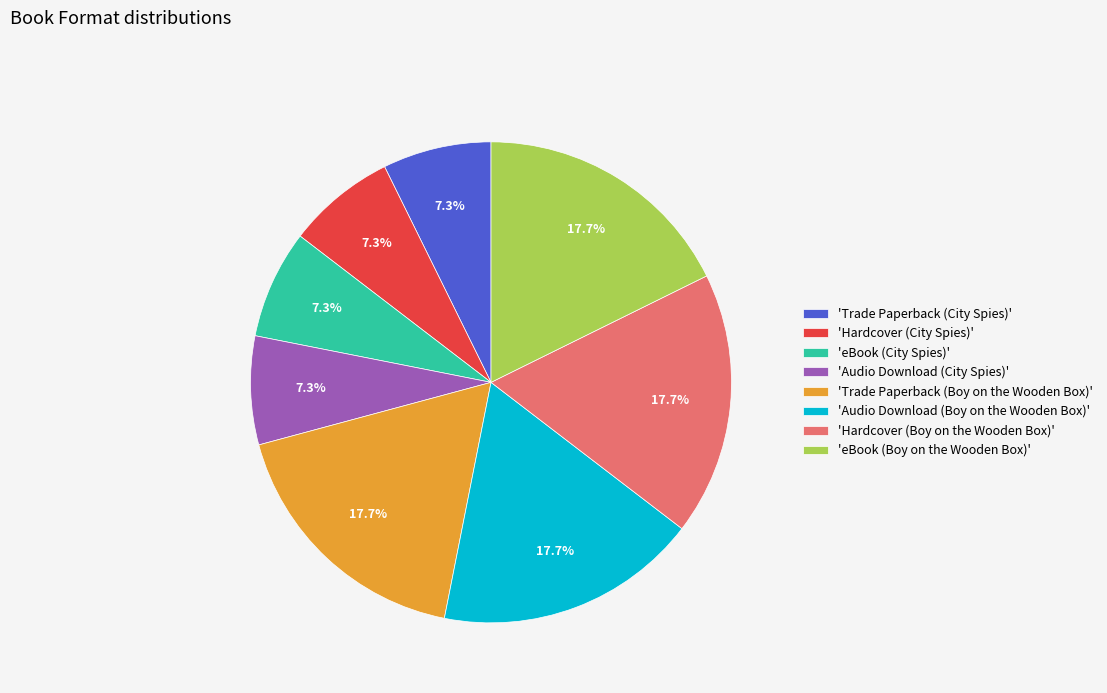

To the nearest percent, what is the average slice percentage?

12%